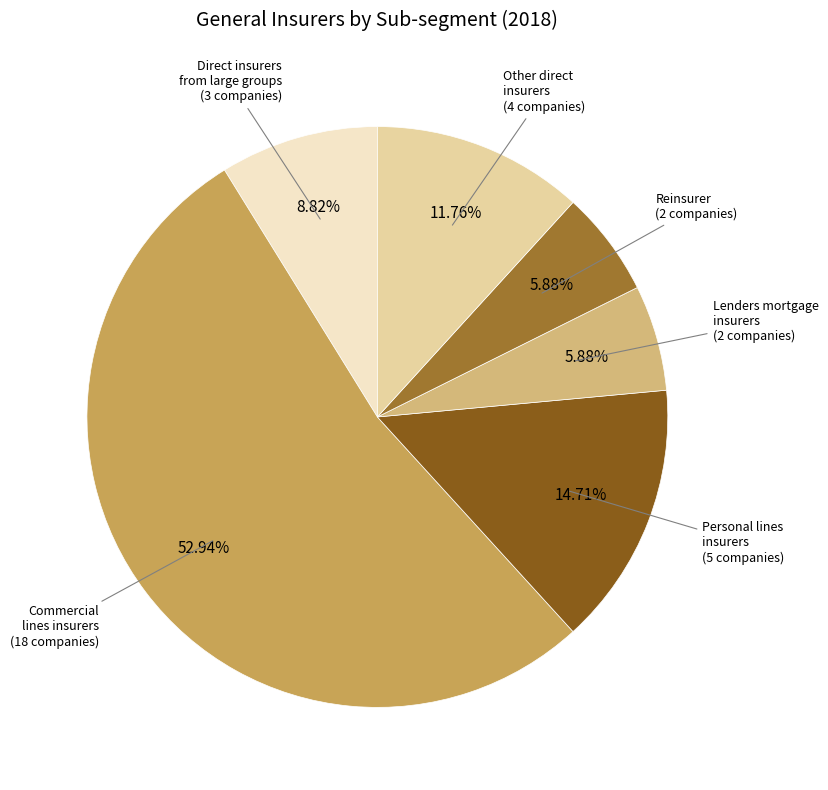

Is there a majority slice in this chart?

Yes